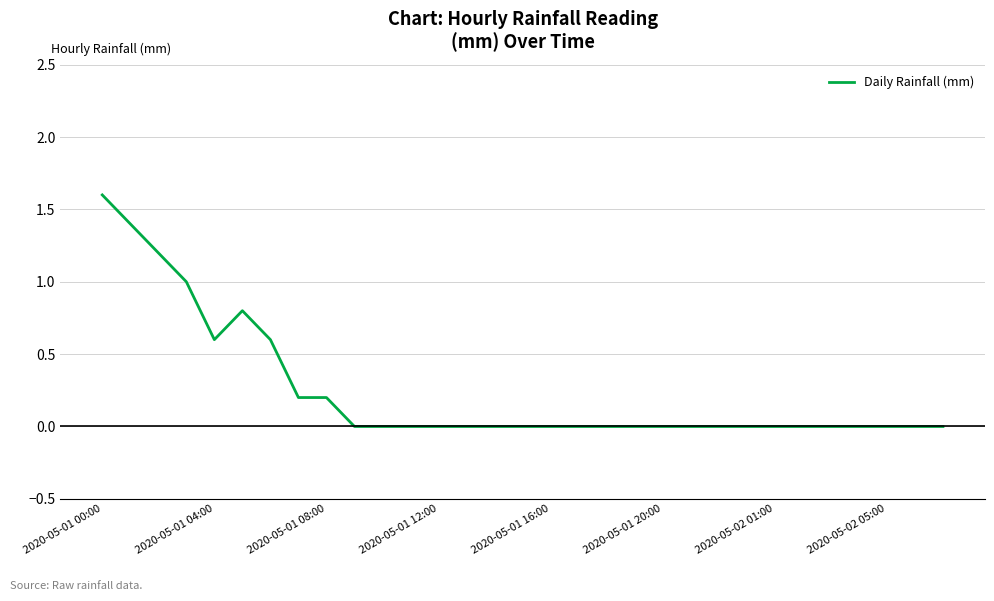

What is the maximum value shown in the chart?

1.6